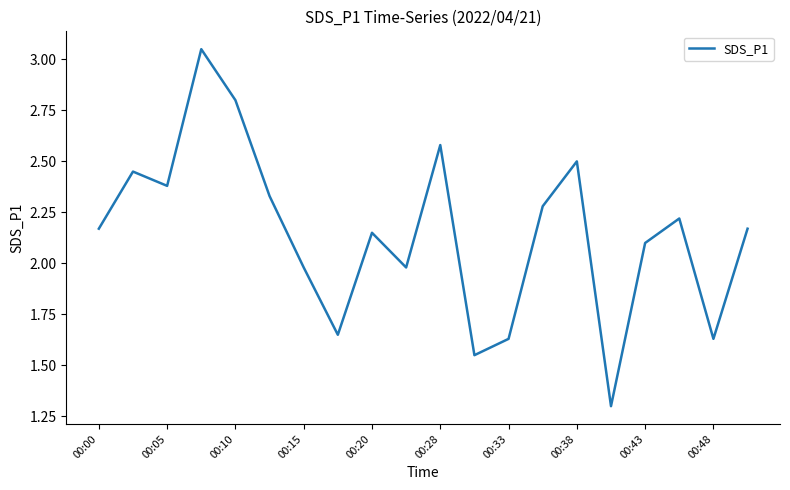

What is the minimum value shown in the chart?

1.3